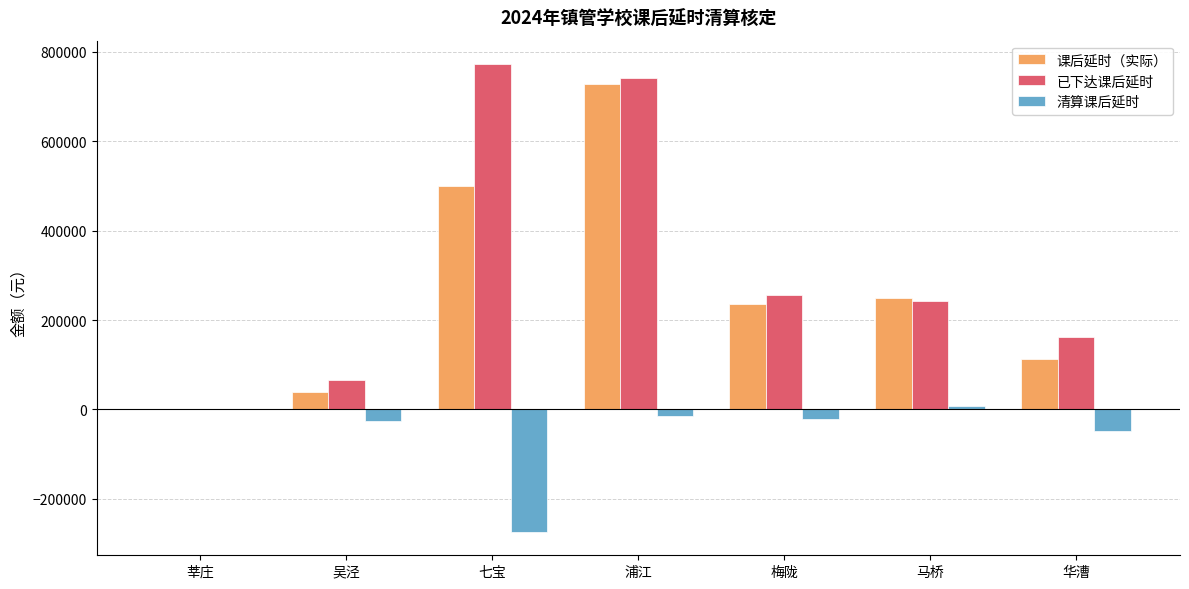

Are the bars horizontal?

No